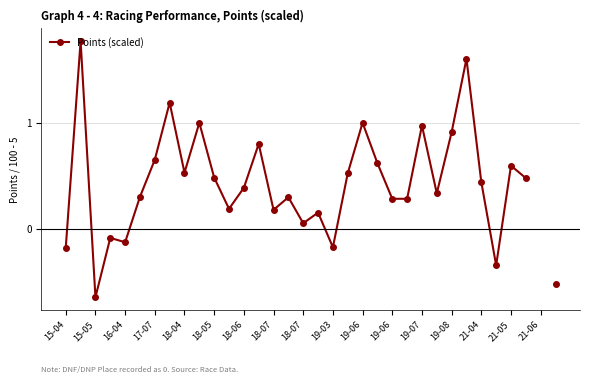

Is it true that the value at 19-06 is 0.1?

False